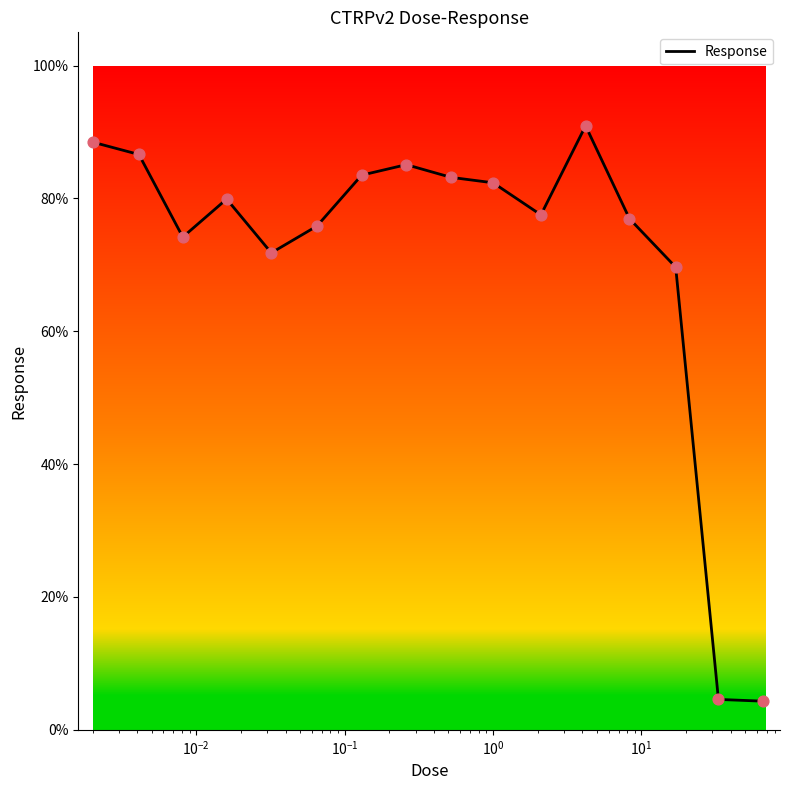

What is the difference between the maximum and minimum values?

86.6